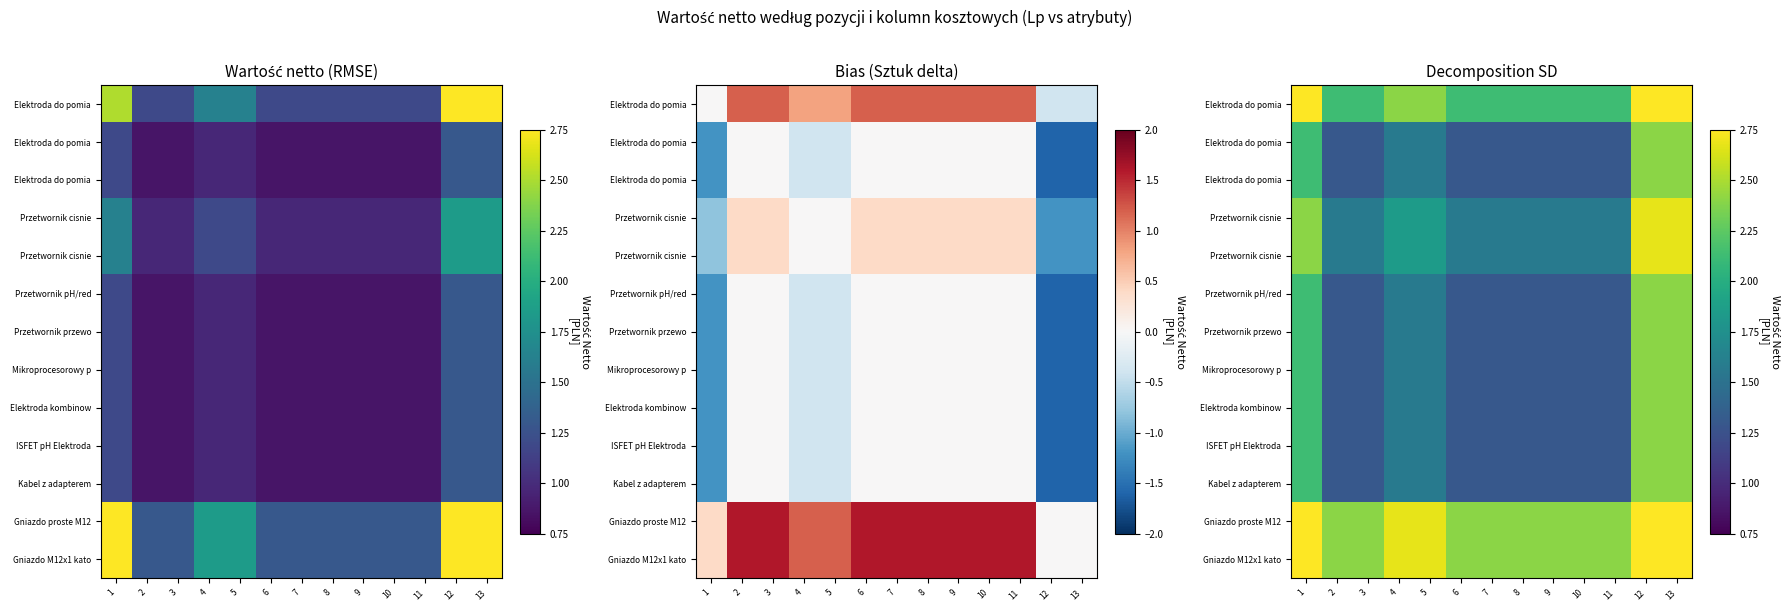

Which has a higher value, 6 or 1?

1